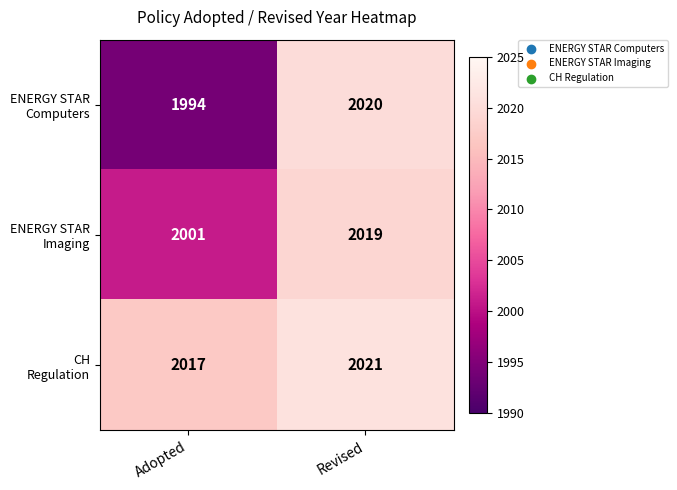

What is the spread (max minus min) of values at Adopted?

23